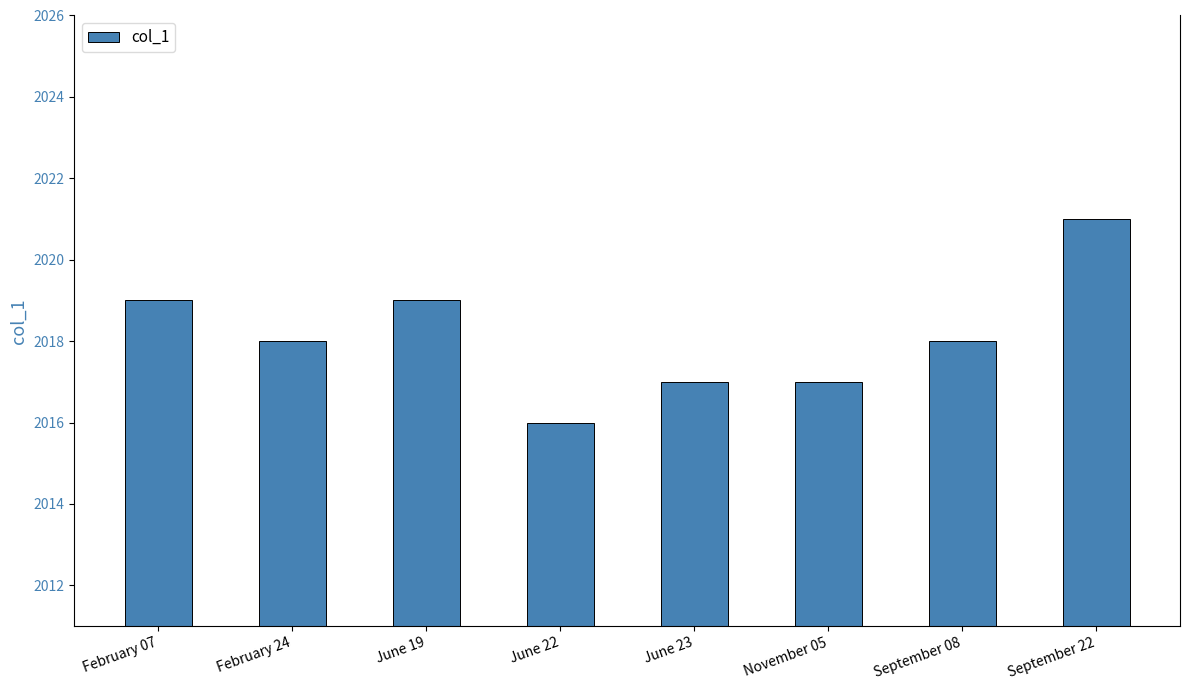

Reading left to right, transcribe all the data shown in this chart.

2019	2018	2019	2016	2017	2017	2018	2021